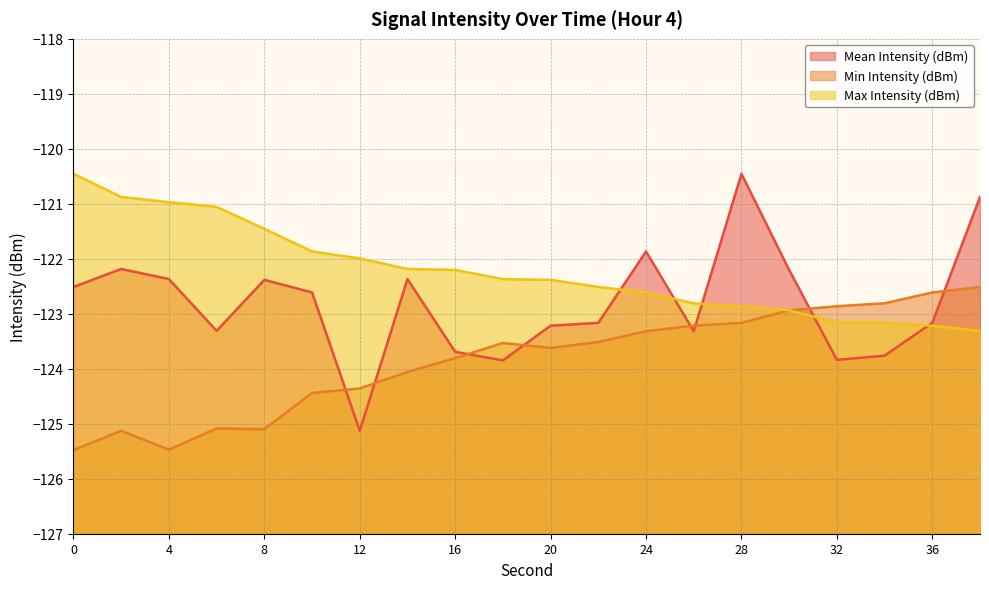

What is the value of the Min Intensity (dBm) point at the 15th from the left?

-123.2